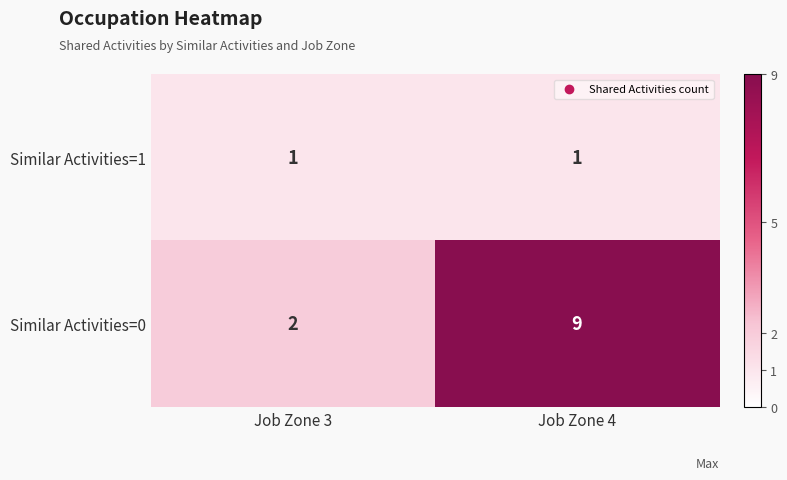

Rank the series by their average value, from highest to lowest.

Similar Activities=0, Similar Activities=1